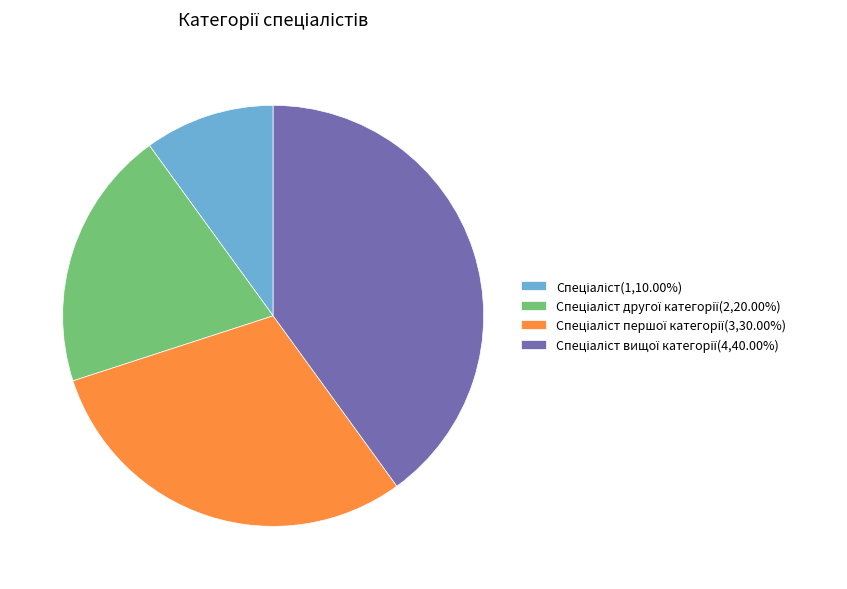

Is there a majority slice in this chart?

No